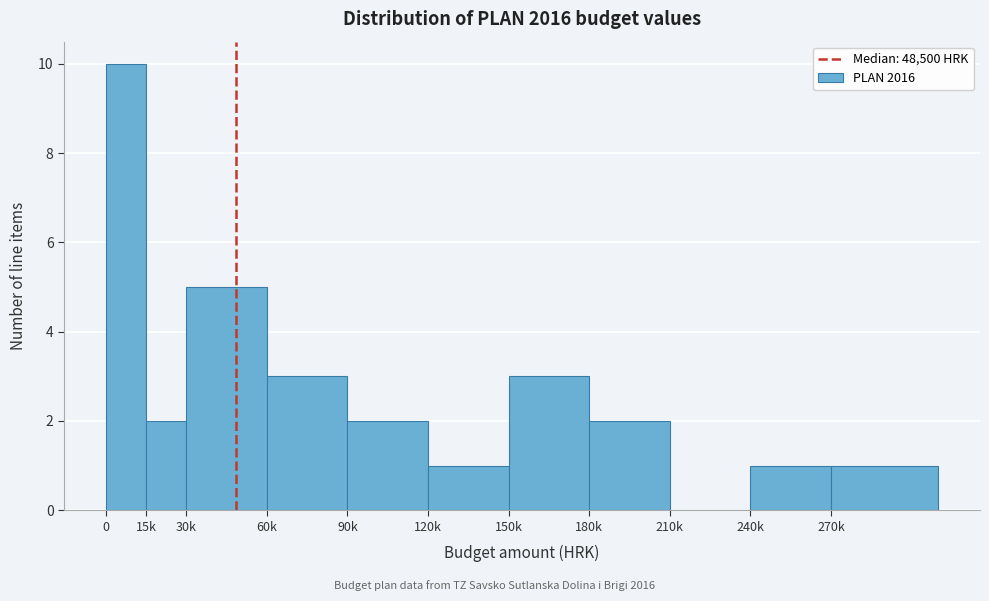

Reading left to right, transcribe all the data shown in this chart.

0=10	15k=2	30k=5	60k=3	90k=2	120k=1	150k=3	180k=2	210k=0	240k=1	270k=1